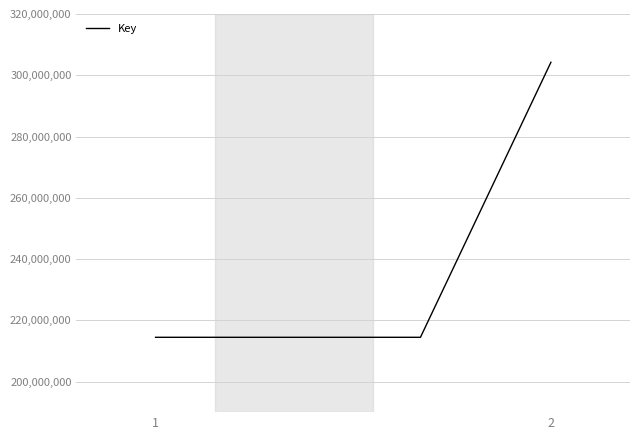

Does the chart have visible grid lines?

Yes